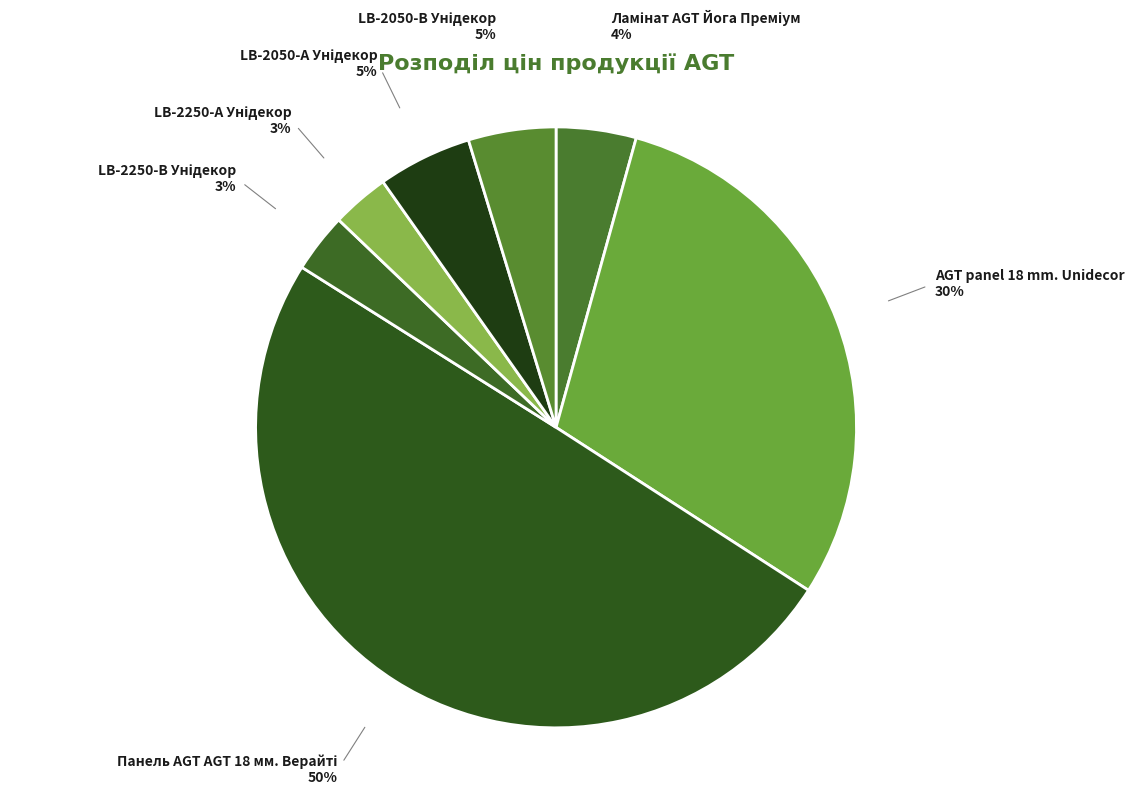

To the nearest percent, what is the difference between the largest and smallest slice percentages?

47%